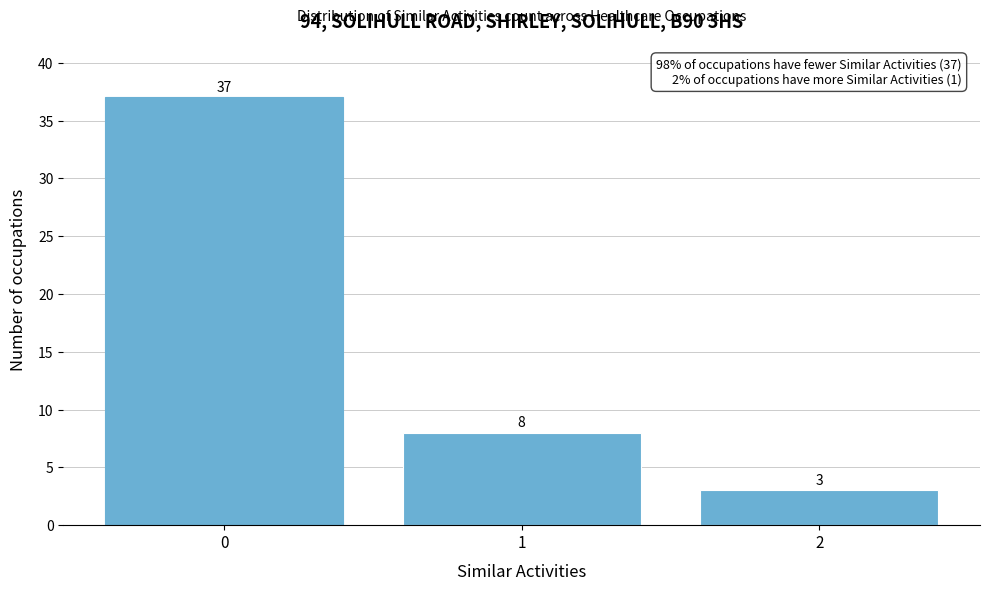

Reading right to left, what are all the values shown in this chart?

2=3	1=8	0=37